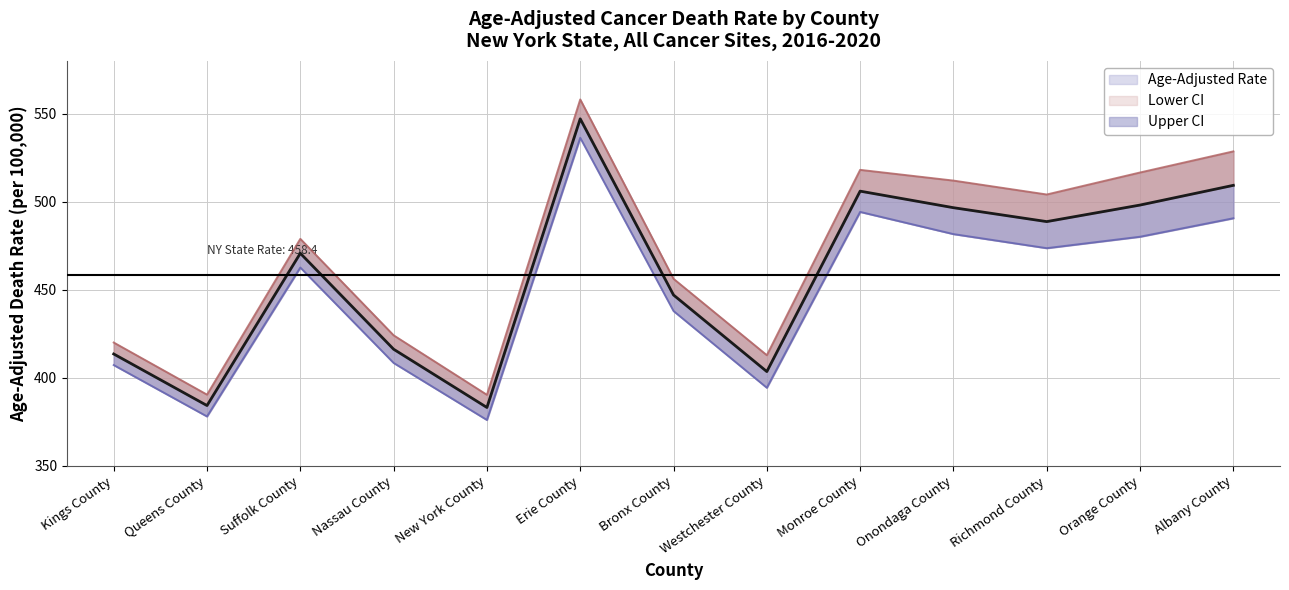

Is it true that the value at Monroe County is 506.0?

True